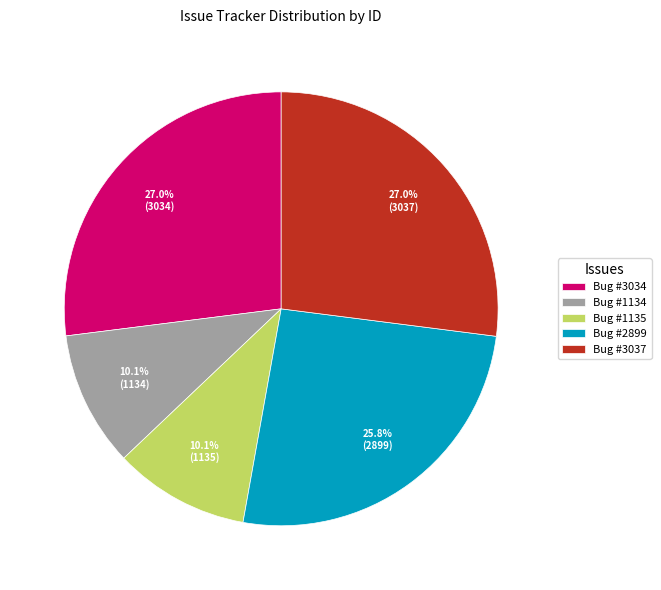

Is Bug #1135 the majority of the pie?

No